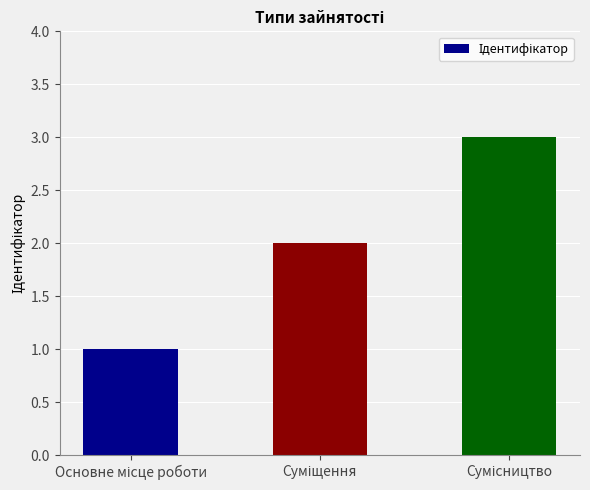

What is the sum of all values?

6